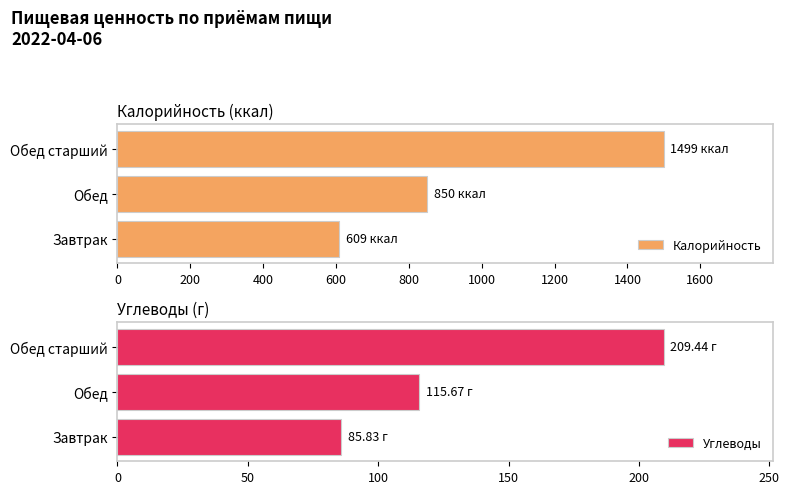

The Калорийность series shows 405 at Обед. True or false?

False